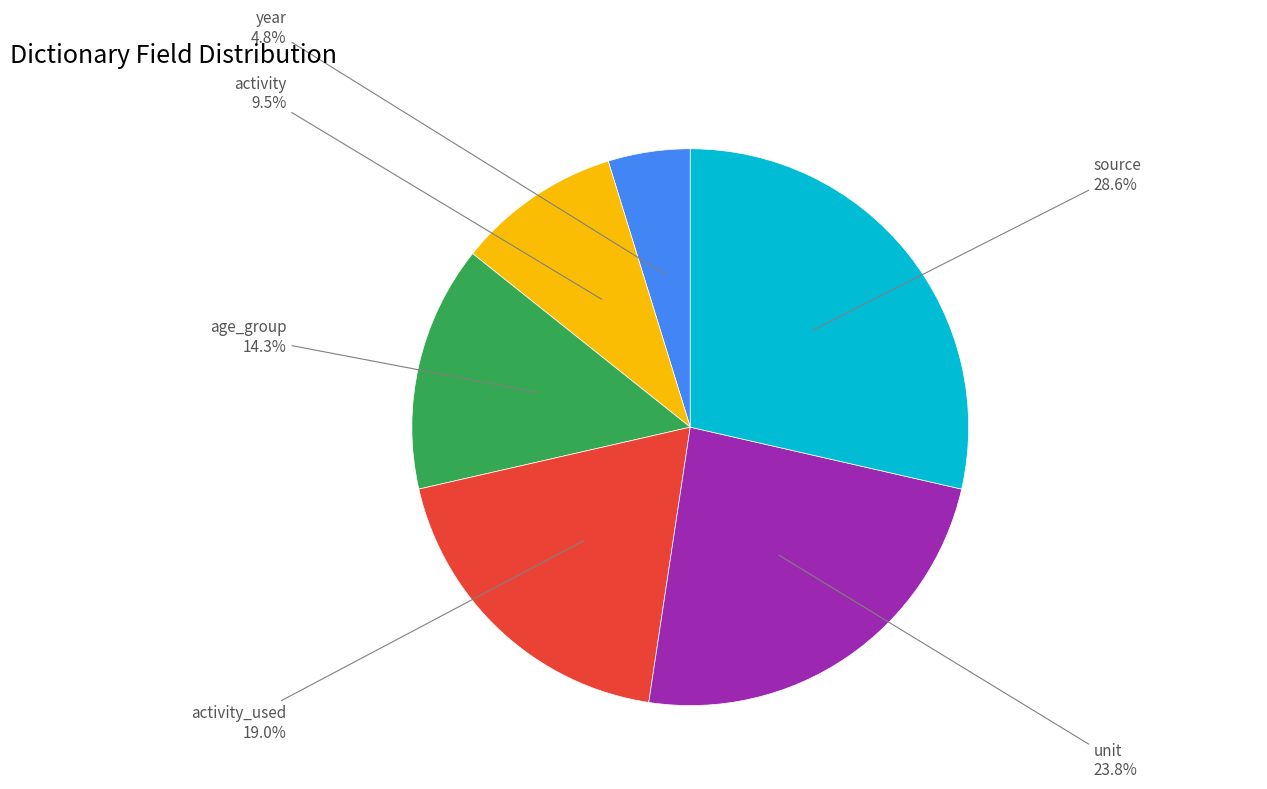

Is there any slice that represents more than half of the pie?

No